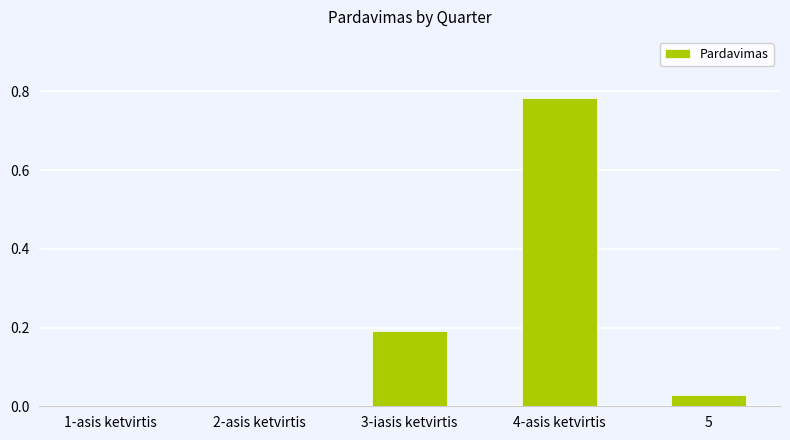

Which category has the highest value across all series?

4-asis ketvirtis